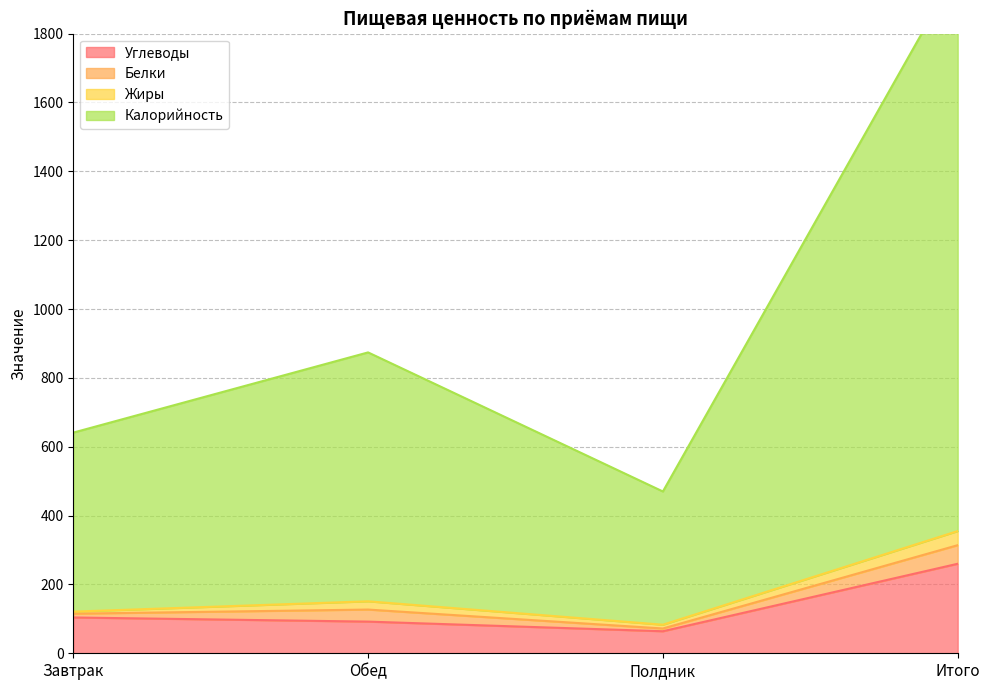

What is the difference between the Углеводы values at Обед and Итого?

168